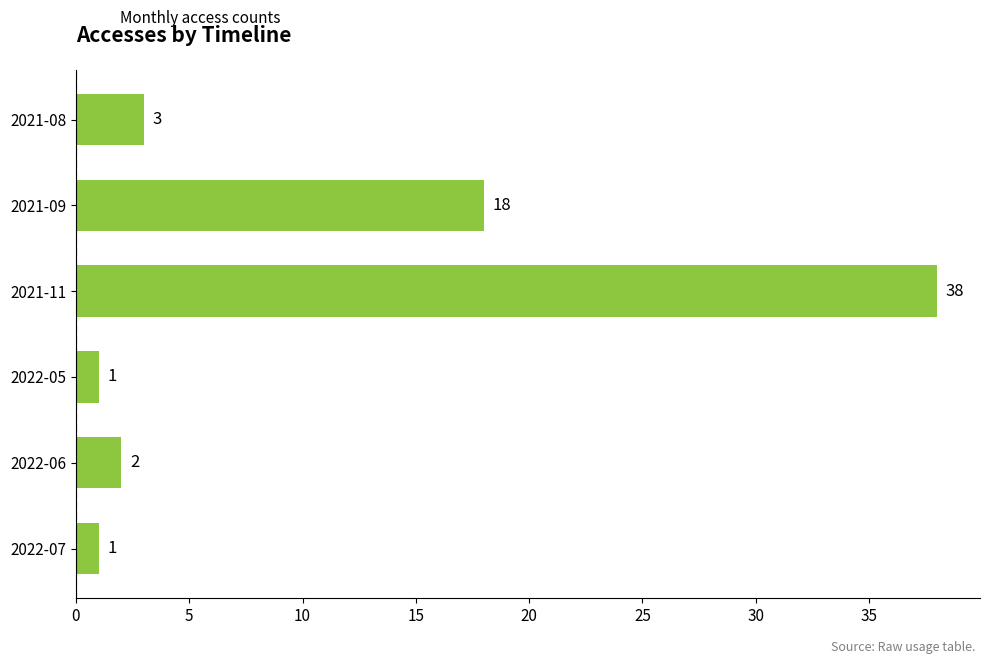

Reading bottom to top, what are all the values shown in this chart?

2022-07=1	2022-06=2	2022-05=1	2021-11=38	2021-09=18	2021-08=3